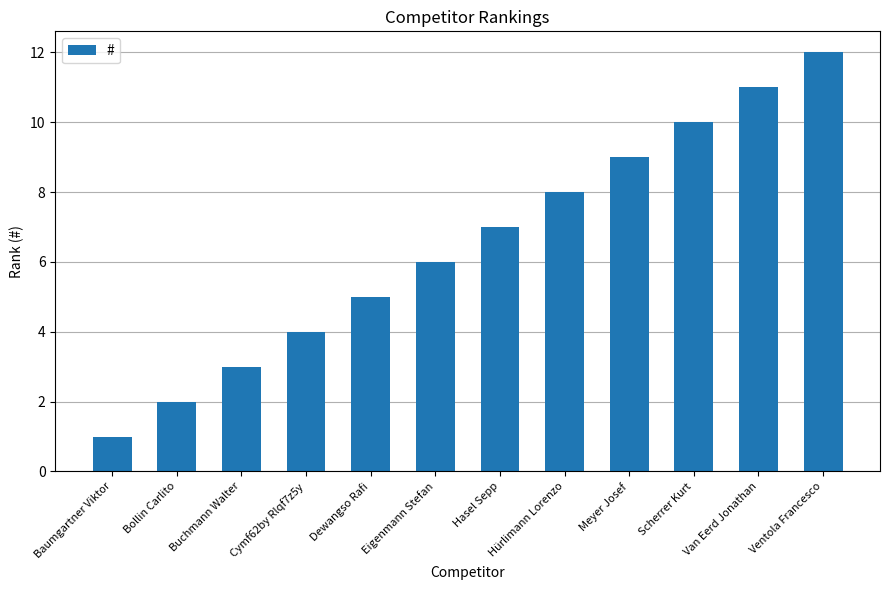

Rank the categories by value from highest to lowest.

Ventola Francesco, Van Eerd Jonathan, Scherrer Kurt, Meyer Josef, Hürlimann Lorenzo, Hasel Sepp, Eigenmann Stefan, Dewangso Rafi, Cymf62by Rlqf7z5y, Buchmann Walter, Bollin Carlito, Baumgartner Viktor